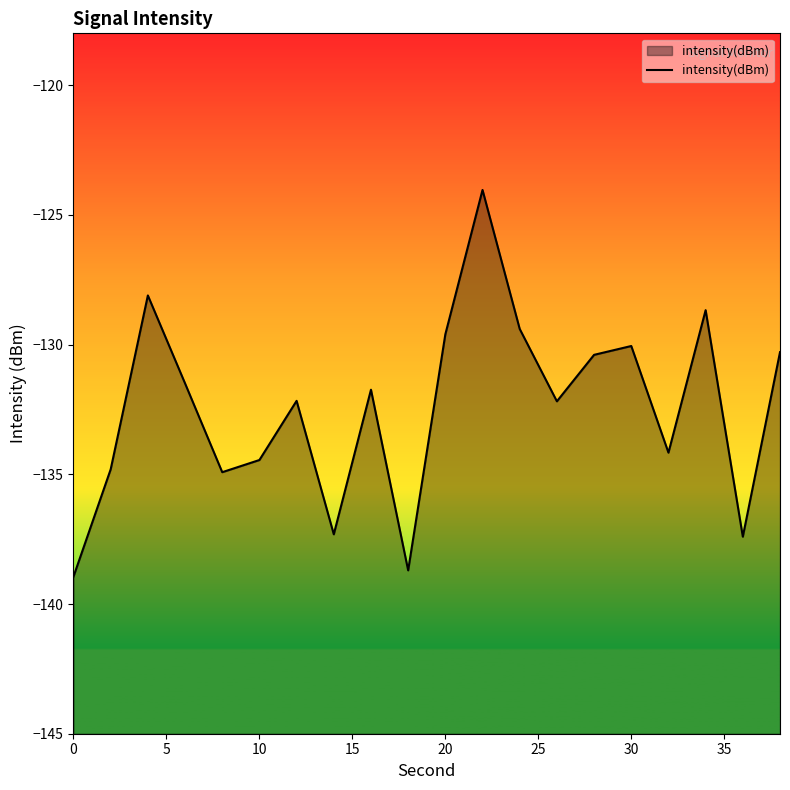

What is the maximum value shown in the chart?

-124.0